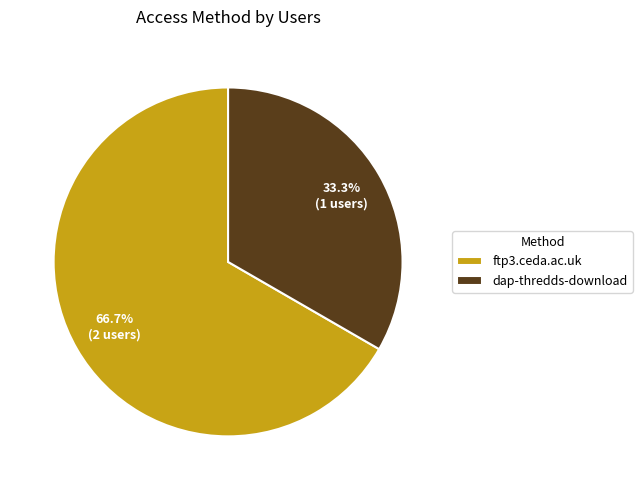

Rank the categories by value from lowest to highest.

dap-thredds-download, ftp3.ceda.ac.uk